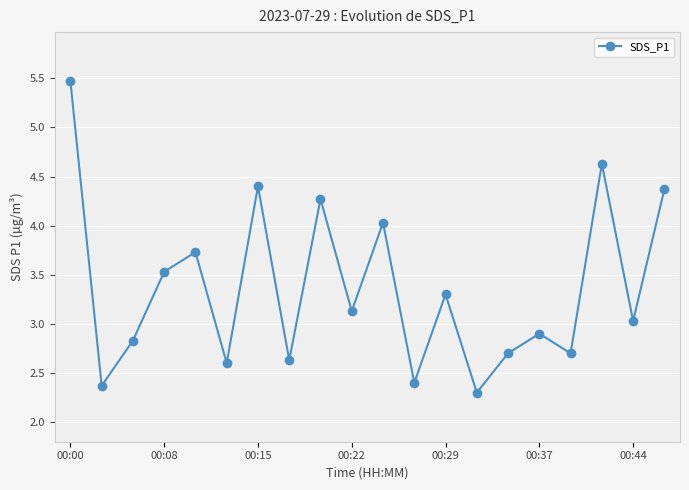

How many distinct data groups are displayed?

1